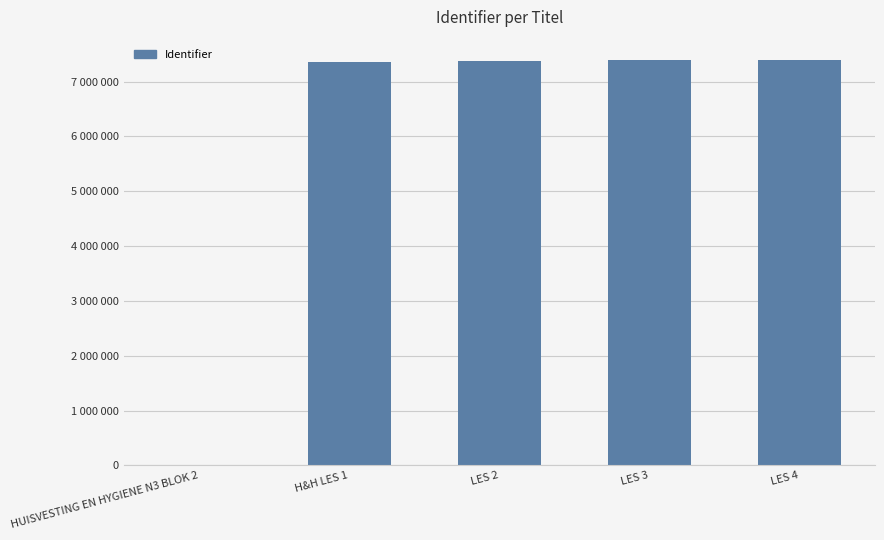

Are the bars horizontal?

No